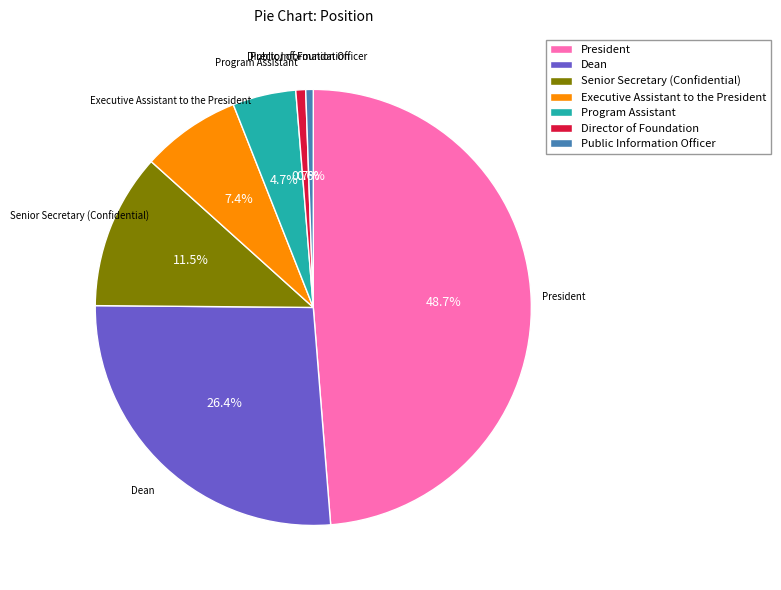

What is the ratio of the value at Public Information Officer to the value at Director of Foundation?

0.8